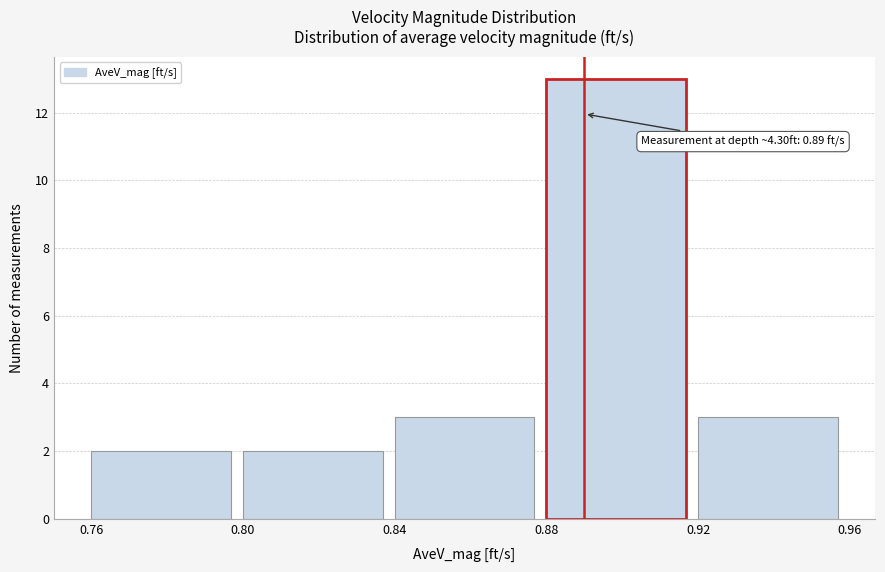

Which range on the x-axis has the tallest bar?

0.88 to 0.92